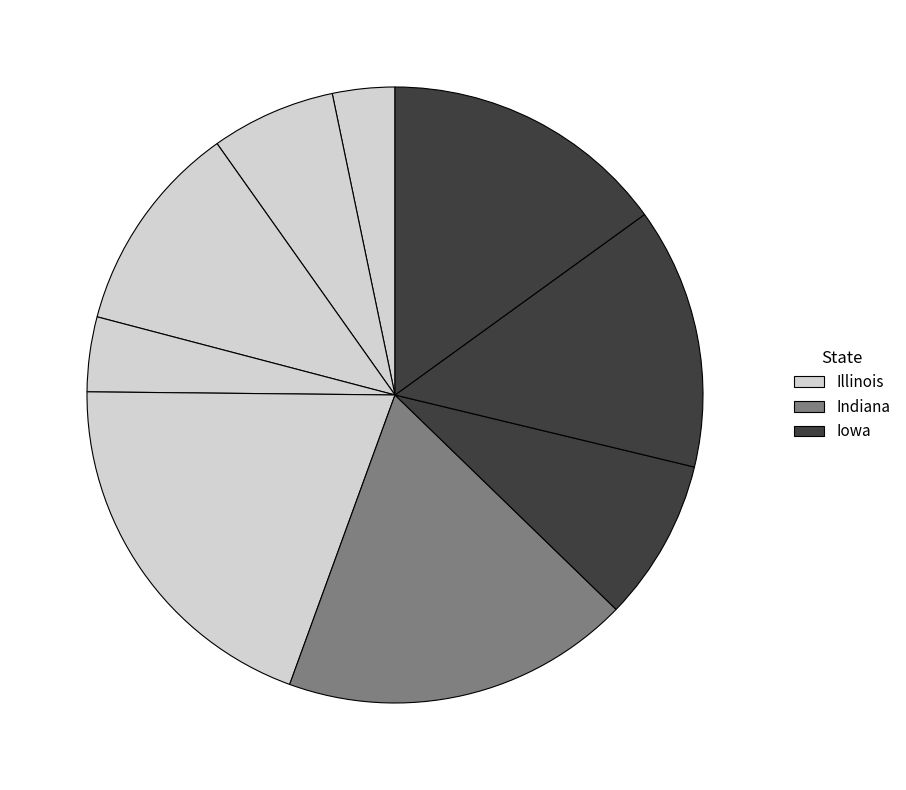

Count the number of slices in the pie.

9